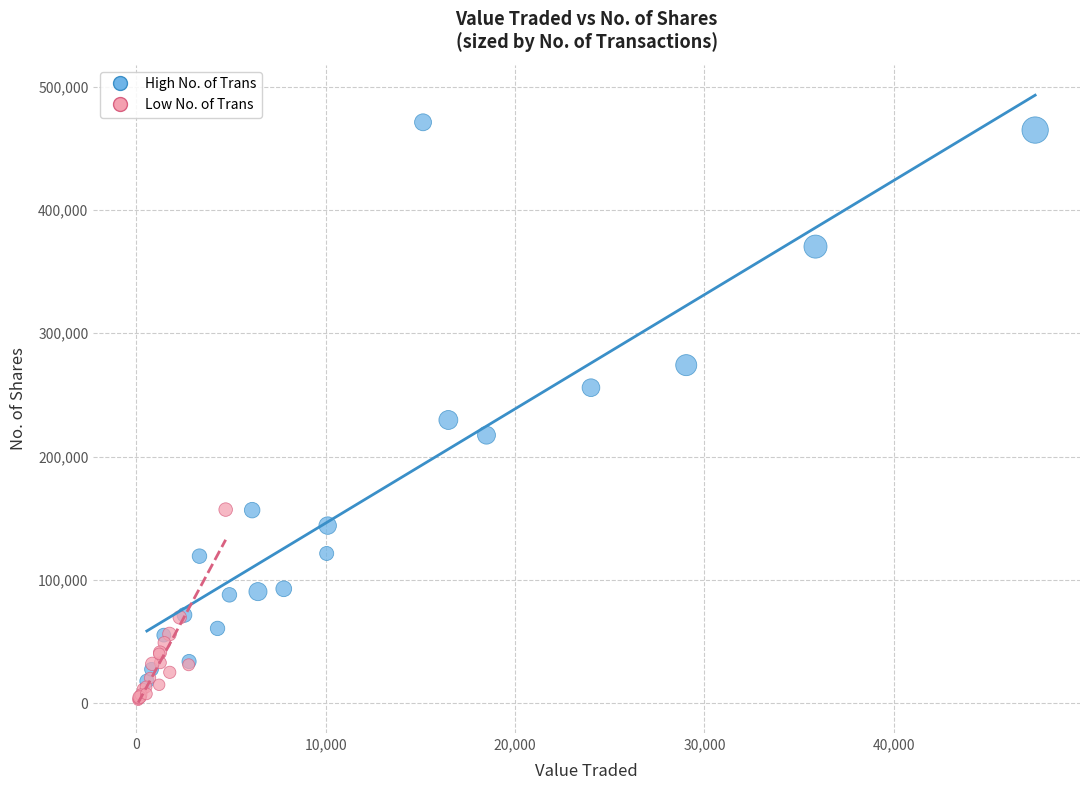

Which series contains the highest Y value?

High No. of Trans